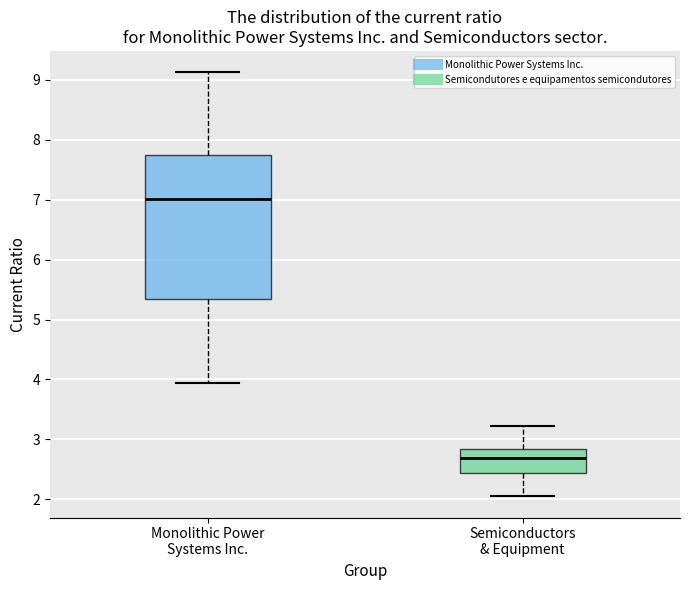

Which box is the tallest, from its lower edge to its upper edge?

Monolithic Power Systems Inc.